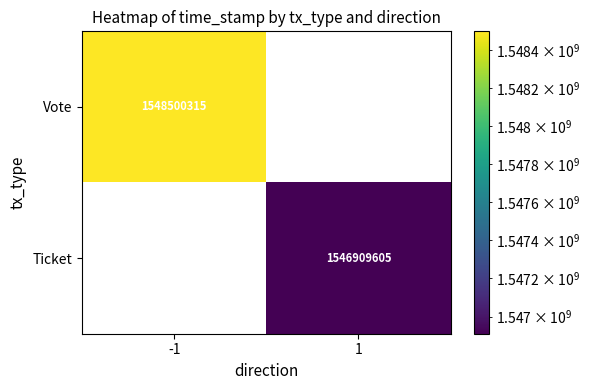

How many categories are shown in the chart?

2